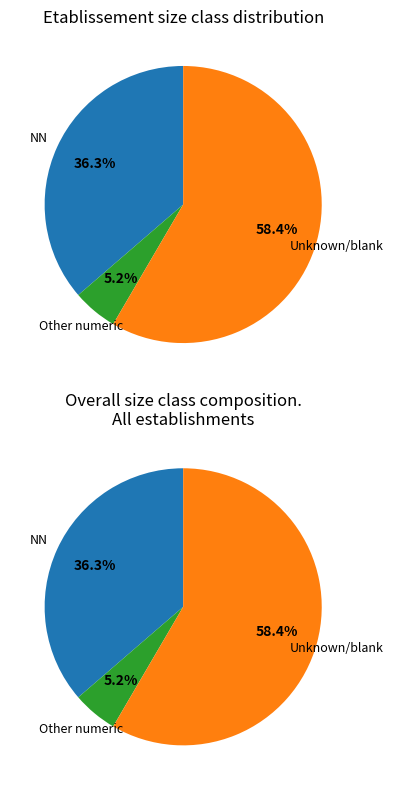

What portion of the pie excludes ?

41.6%